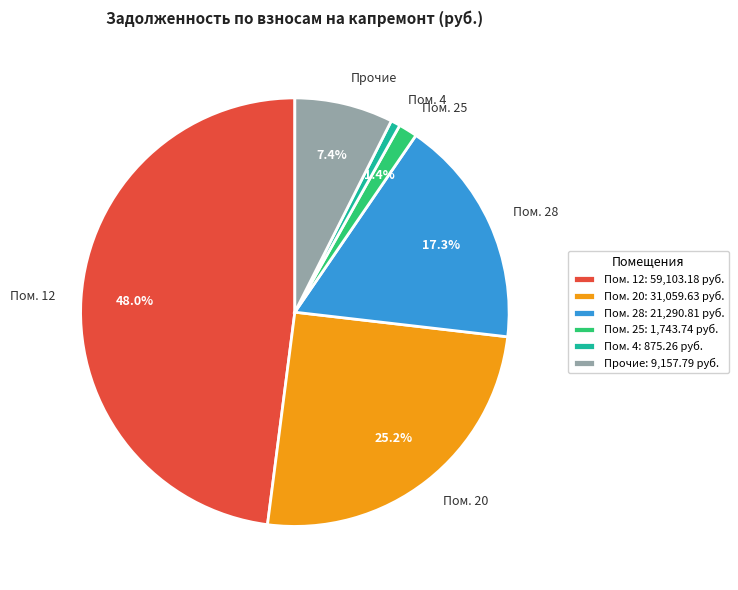

Is there any slice that represents more than half of the pie?

No